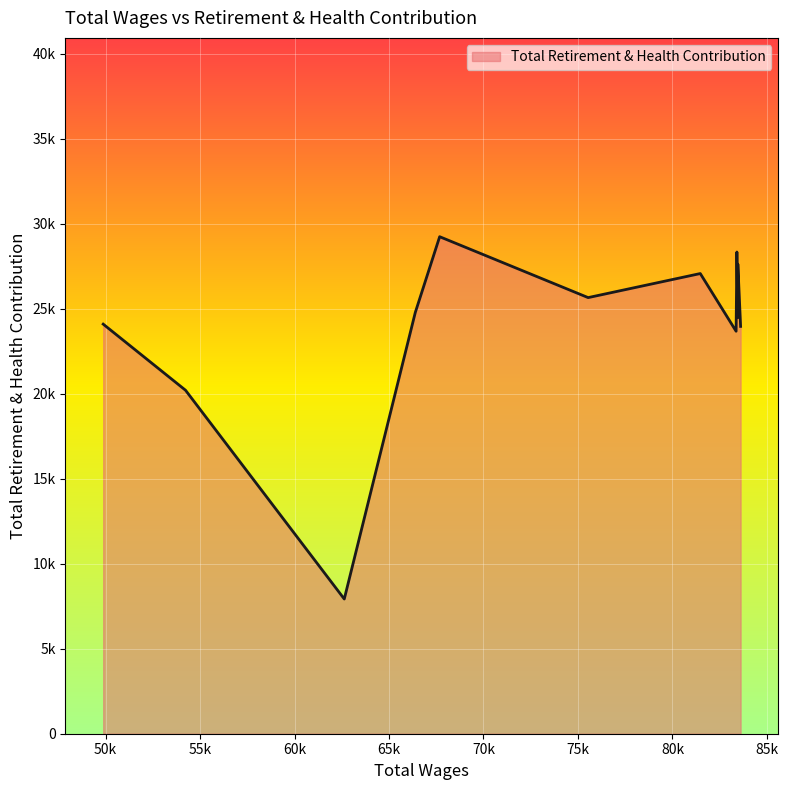

What is the greatest value displayed?

29230